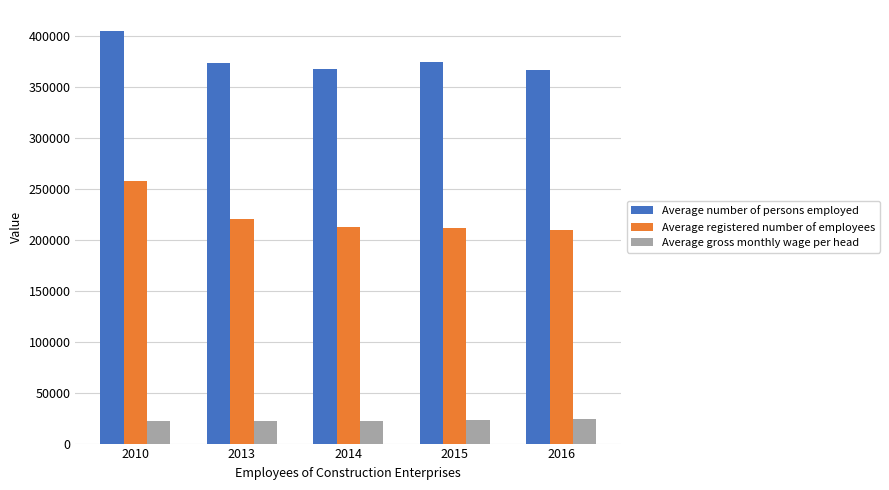

The value of Average registered number of employees at 2010 is 178247.5. True or false?

False